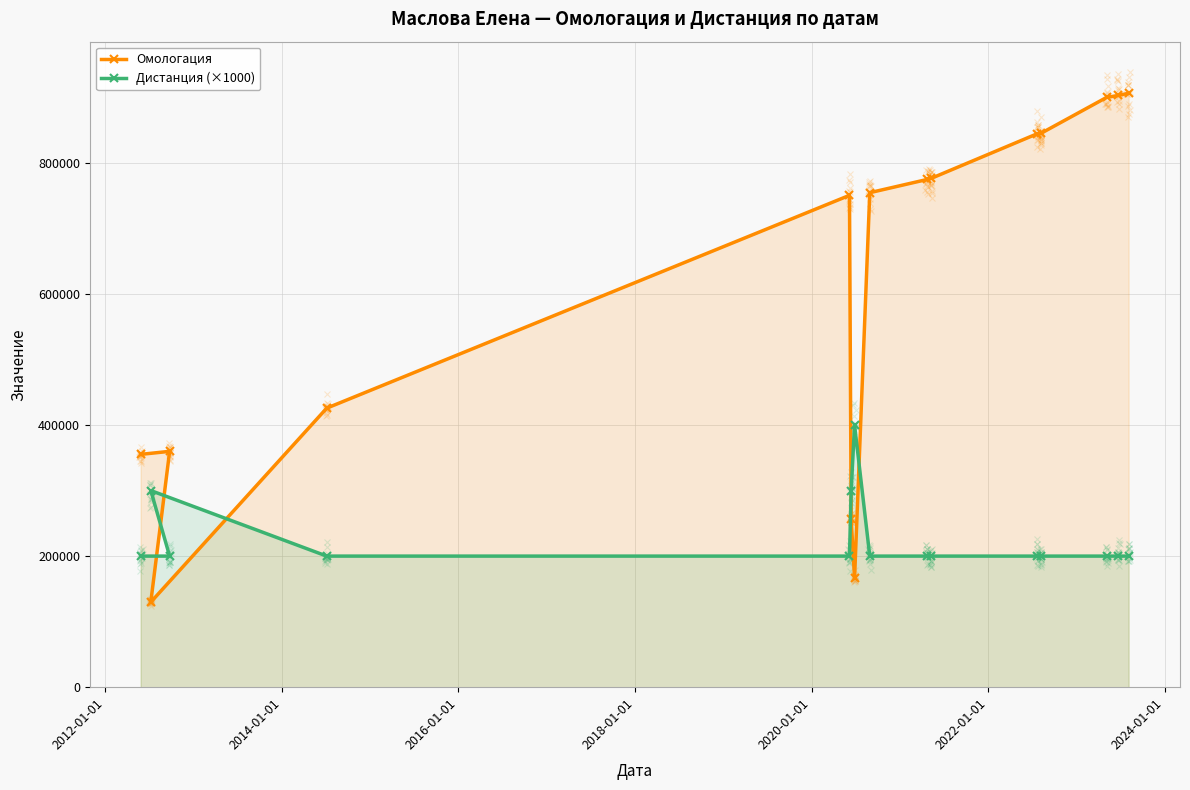

What is the minimum value for Дистанция (×1000)?

200000